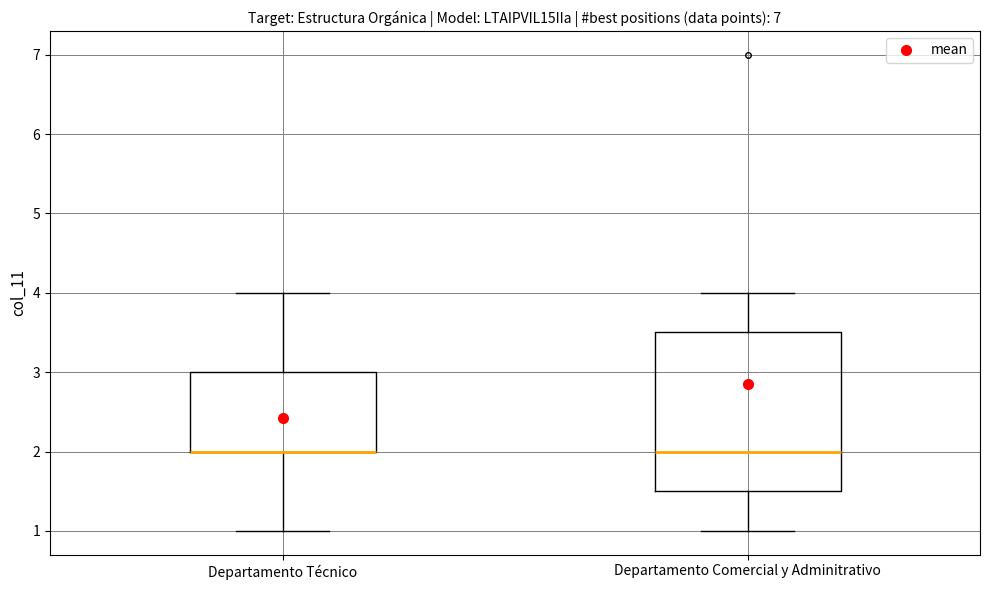

Which box is the tallest, from its lower edge to its upper edge?

Departamento Comercial y Adminitrativo